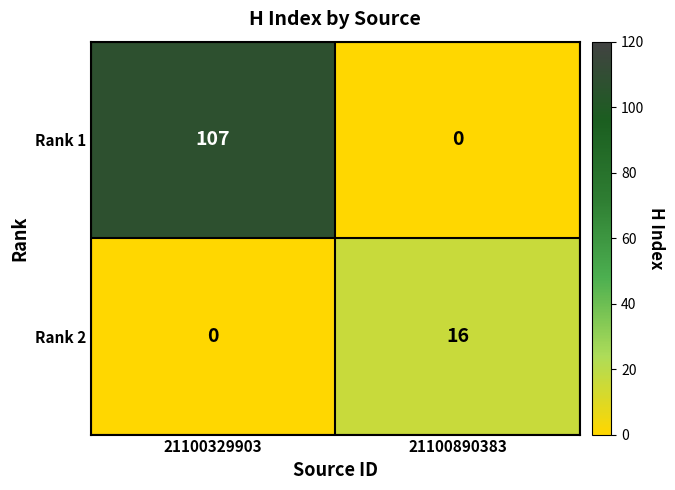

Where is Rank 1 nearest to the value 53?

21100890383